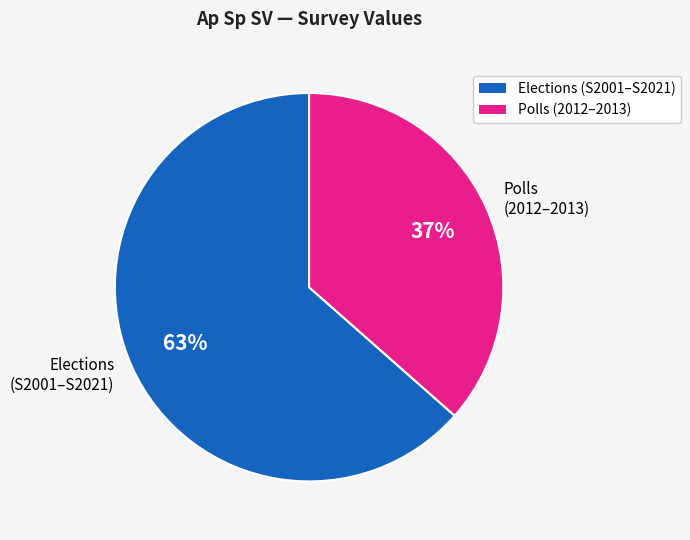

What is the ratio of the value at Polls (2012–2013) to the value at Elections (S2001–S2021)?

0.6